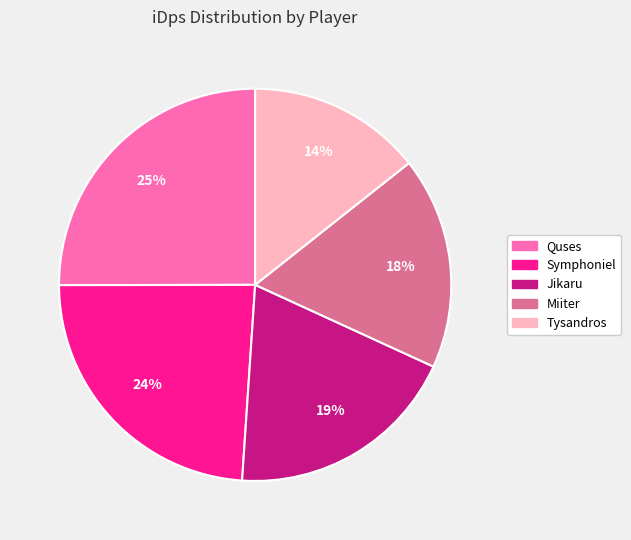

Combined, do Jikaru and Tysandros account for over 50%?

No